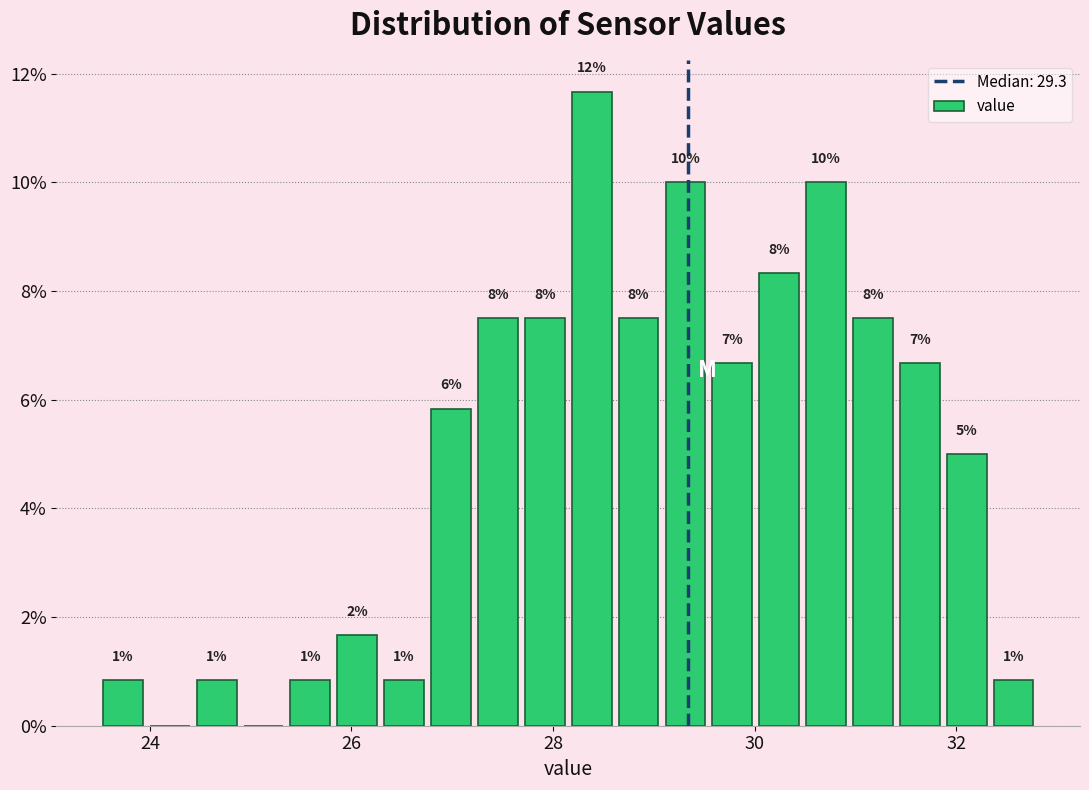

Around what value on the x-axis is the tallest bar? Give the approximate position of its centre, as read against the axis.

28.4